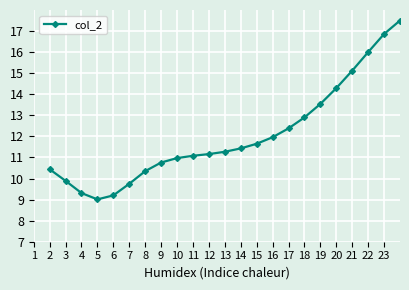

What is the difference between the second highest and minimum values?

8.5